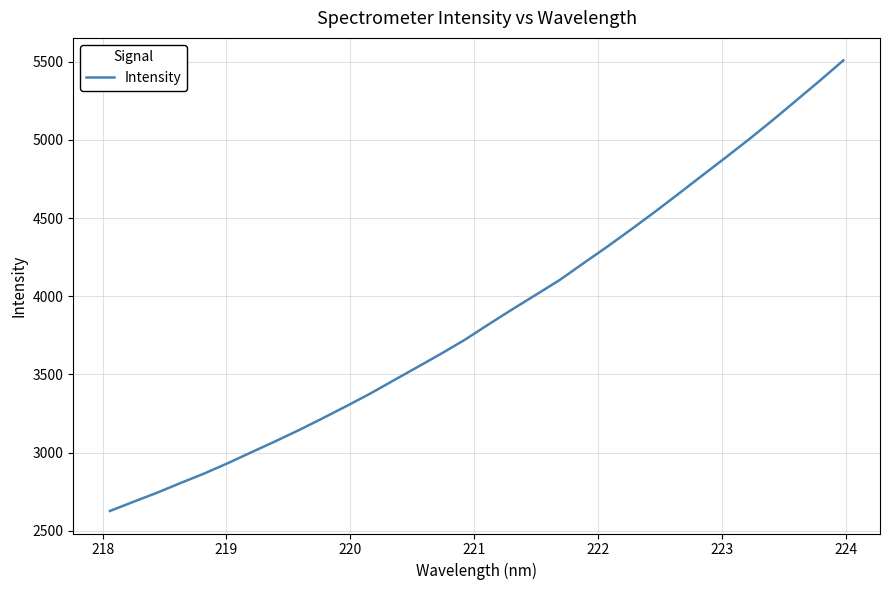

What is the maximum value shown in the chart?

5508.8